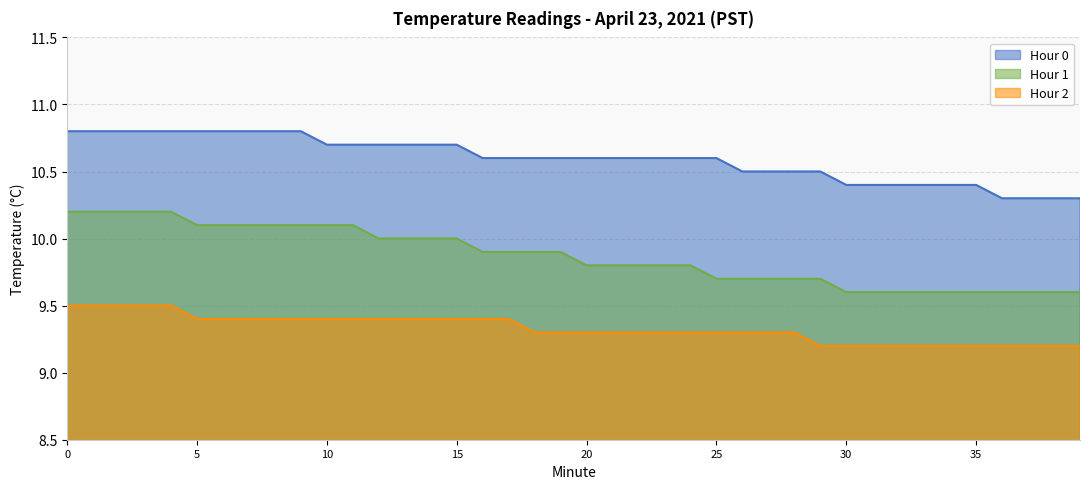

What are all the series names shown in the legend?

Hour 0, Hour 1, Hour 2